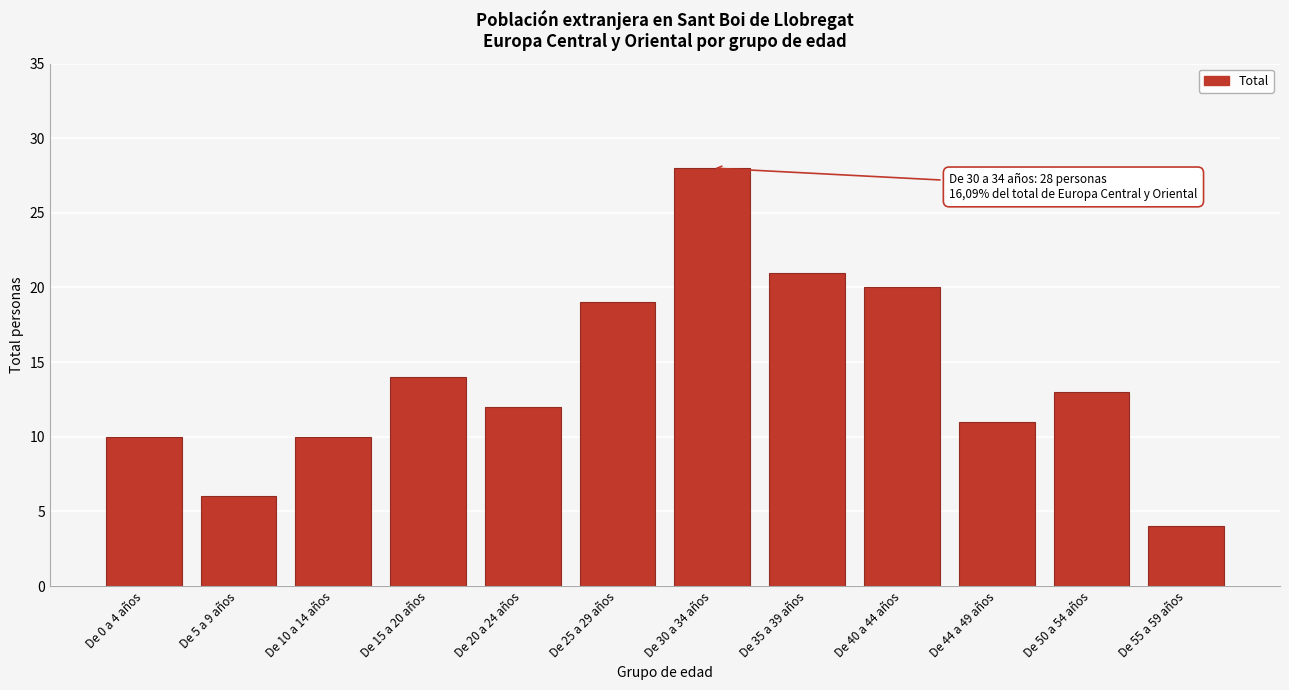

Reading left to right, transcribe all the data shown in this chart.

De 0 a 4 años=10	De 5 a 9 años=6	De 10 a 14 años=10	De 15 a 20 años=14	De 20 a 24 años=12	De 25 a 29 años=19	De 30 a 34 años=28	De 35 a 39 años=21	De 40 a 44 años=20	De 44 a 49 años=11	De 50 a 54 años=13	De 55 a 59 años=4